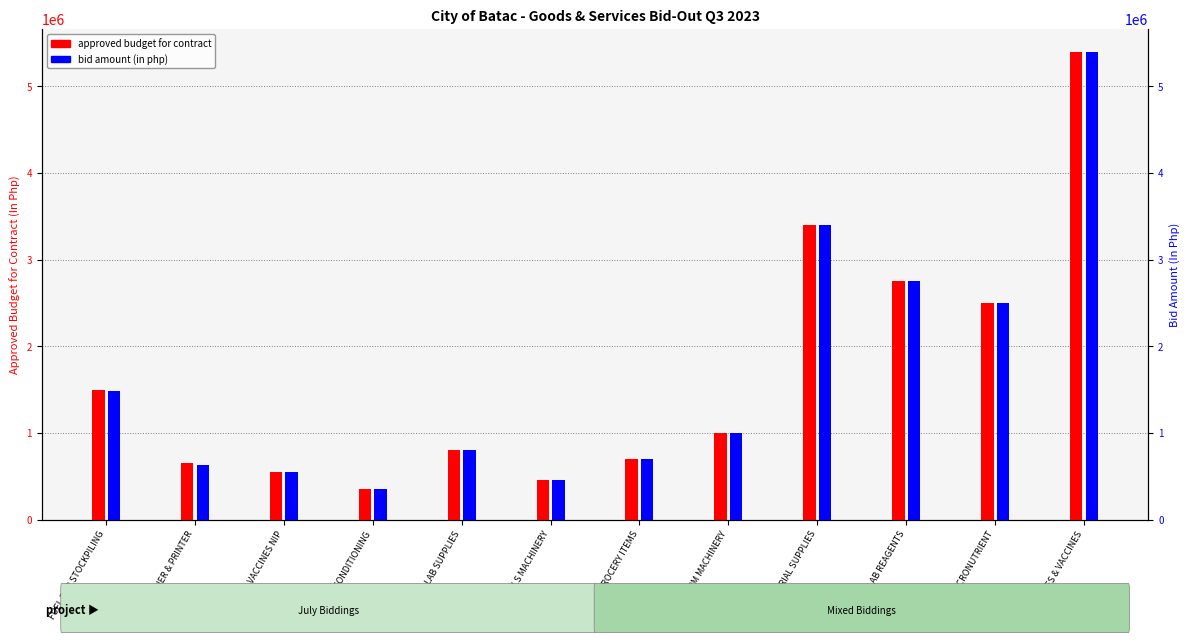

What position from the right is AIR CONDITIONING?

9